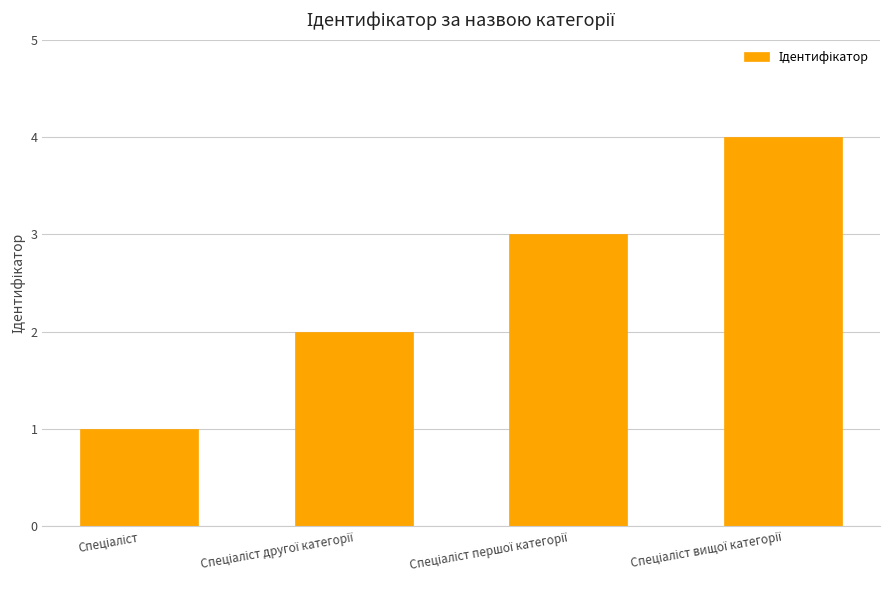

What is the difference between the maximum and minimum values?

3